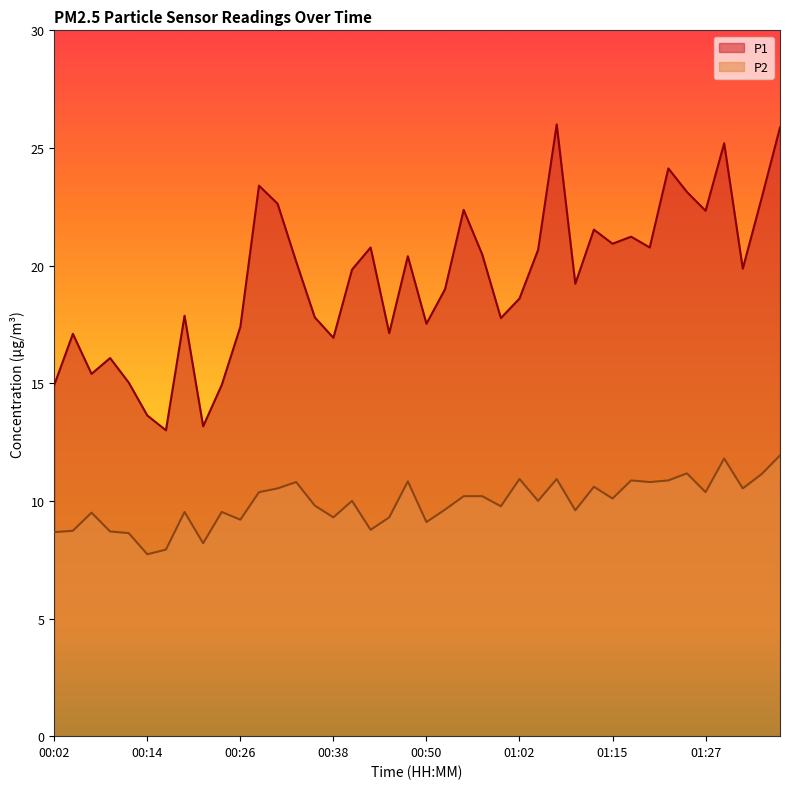

How many interior local valleys does the P1 series have?

12